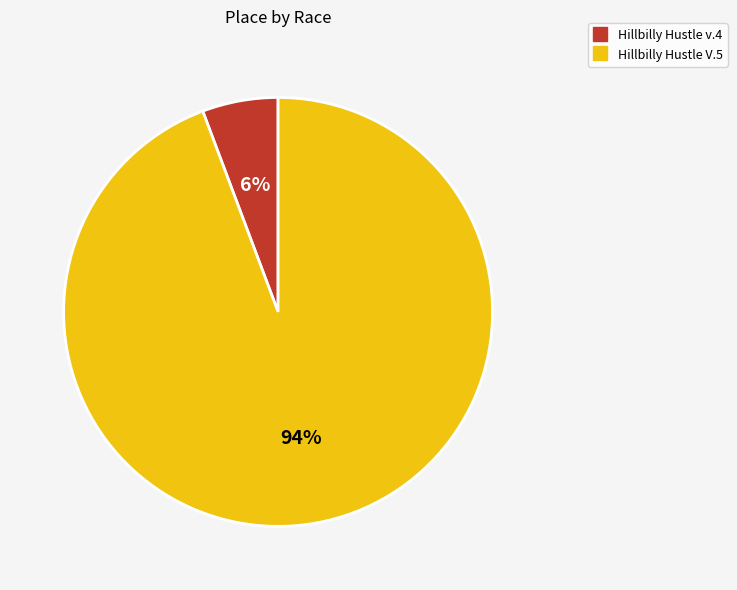

How many segments does this pie chart have?

2